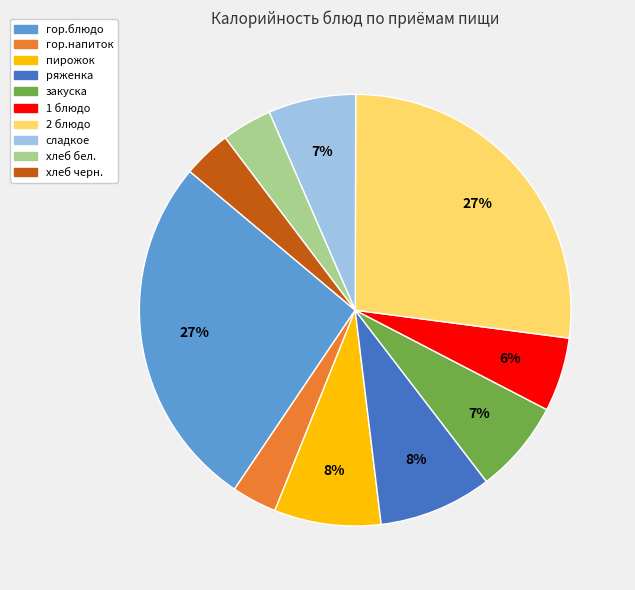

Is it true that сладкое is 16% of the pie?

False